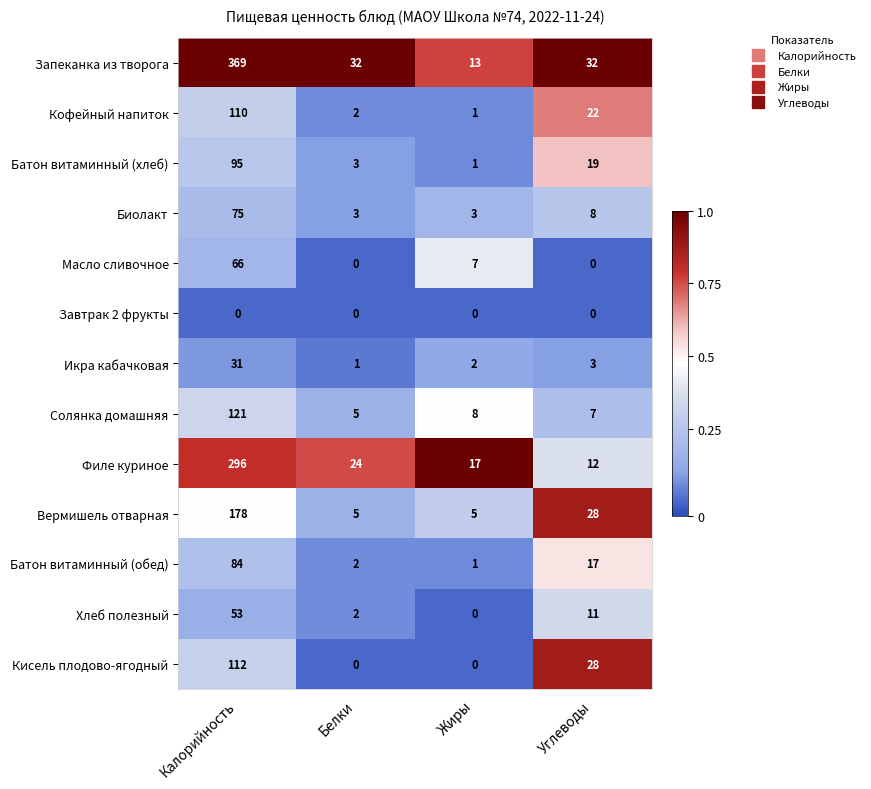

Where does the Вермишель отварная series first go above 28?

Калорийность